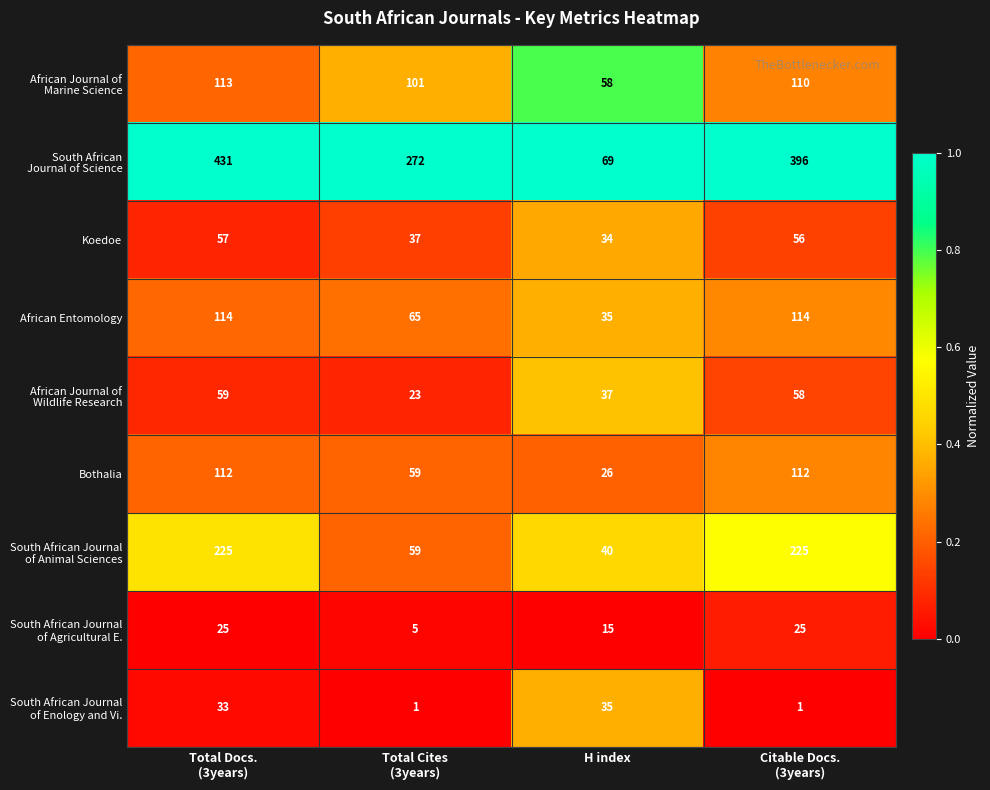

At how many categories does at least one series exceed 164?

3